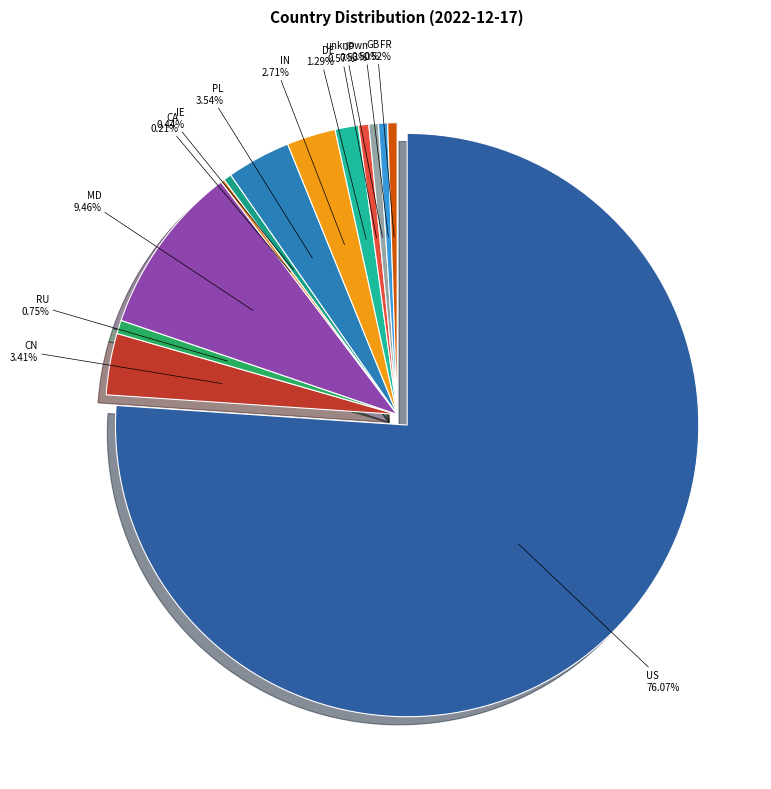

What percentage is NOT represented by RU?

99.3%